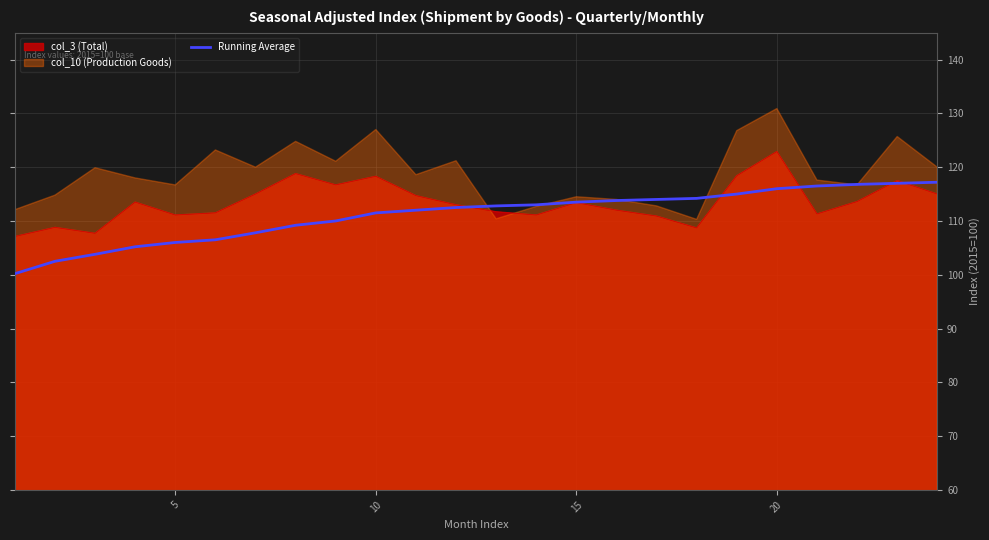

The value of Running Average at 20 is 28.1. True or false?

False